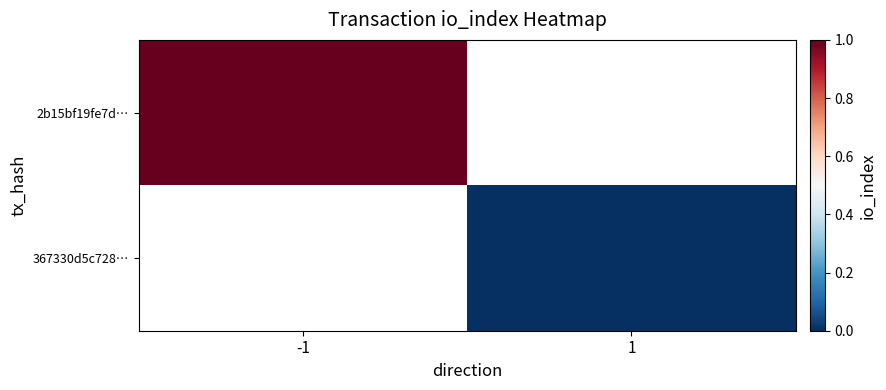

Which category has the highest value in the 2b15bf19fe7d… series?

-1